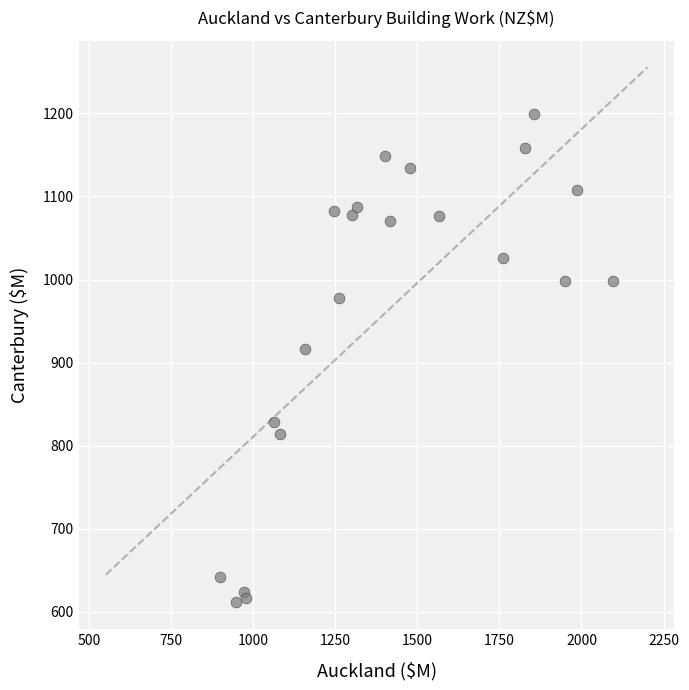

What Y value in the scatter plot is closest to 905?

916